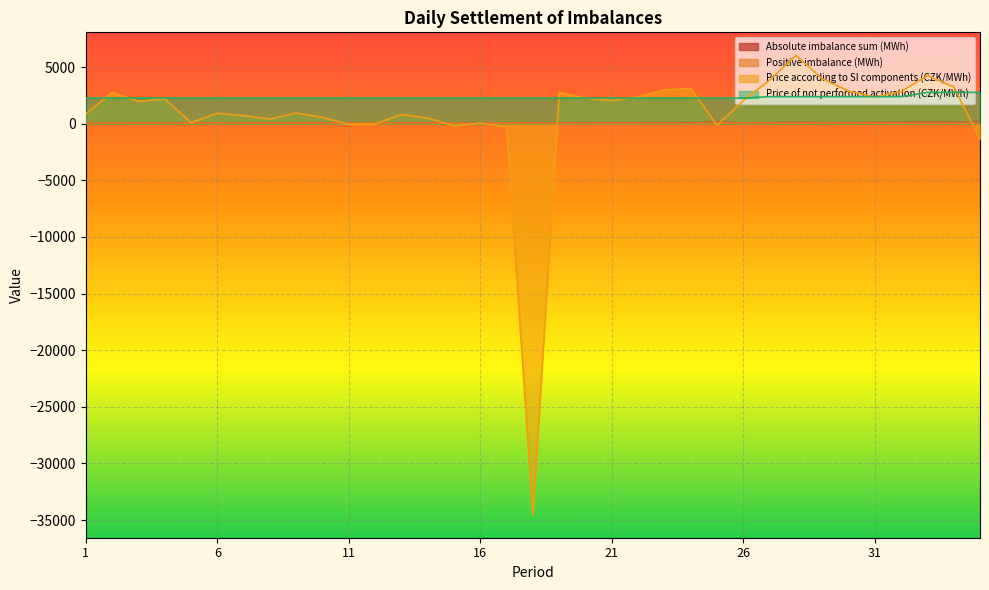

What is the sum of the Absolute imbalance sum (MWh) values at 18 and 11?

143.6